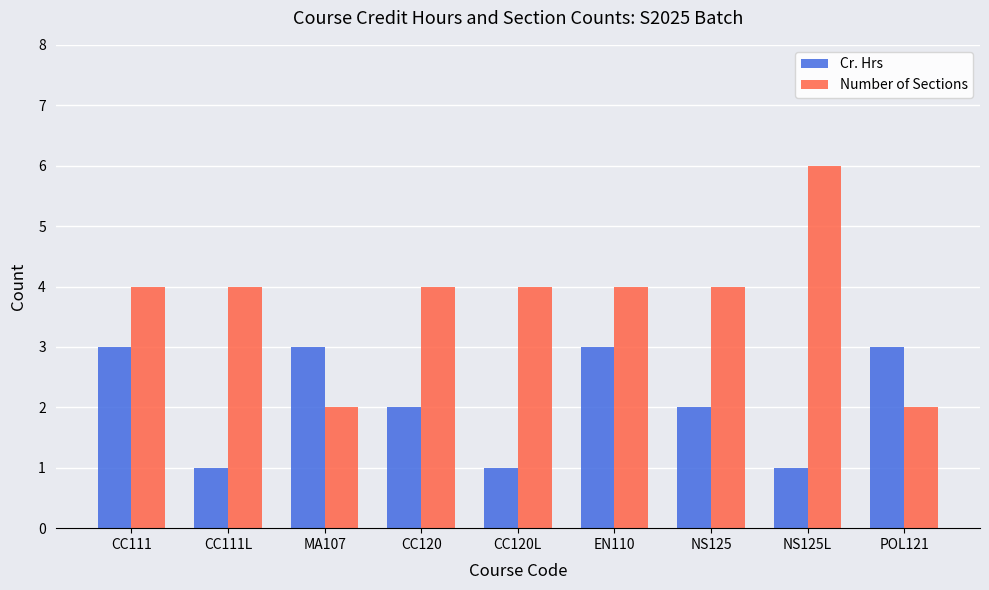

What value does the Number of Sections series have at NS125L?

6